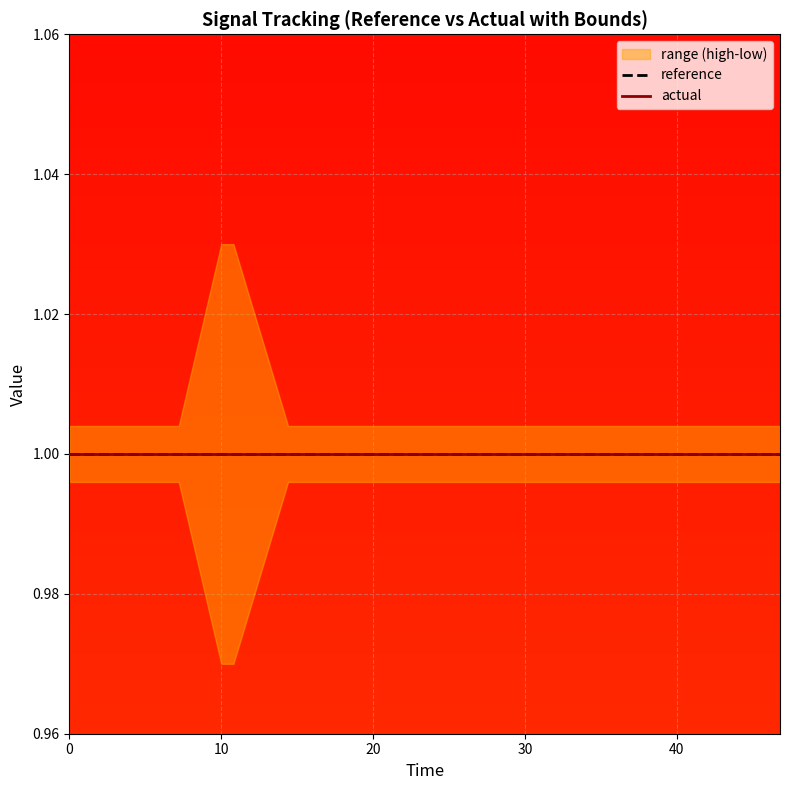

True or false: low has a value of 0.4 at 13.

False